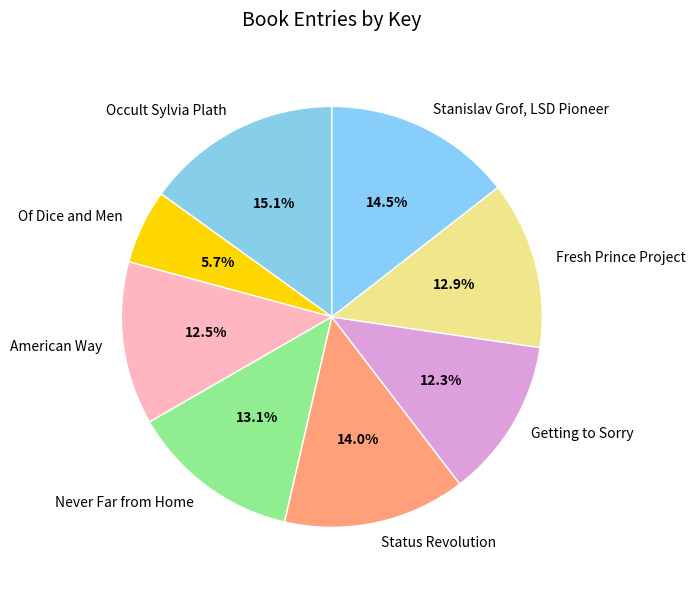

Which category has the smallest portion of the pie?

Of Dice and Men